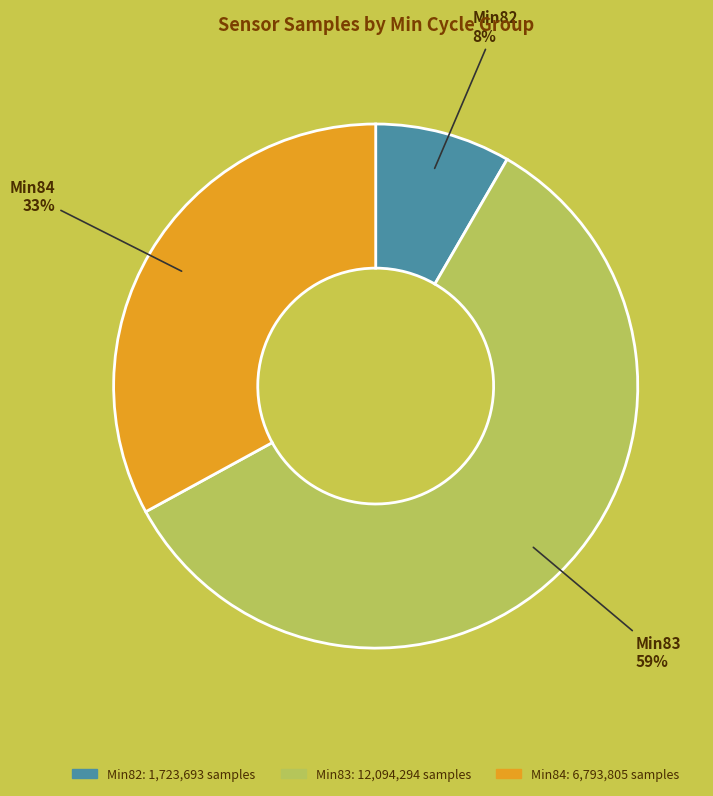

Rank the categories by value from lowest to highest.

Min82, Min84, Min83